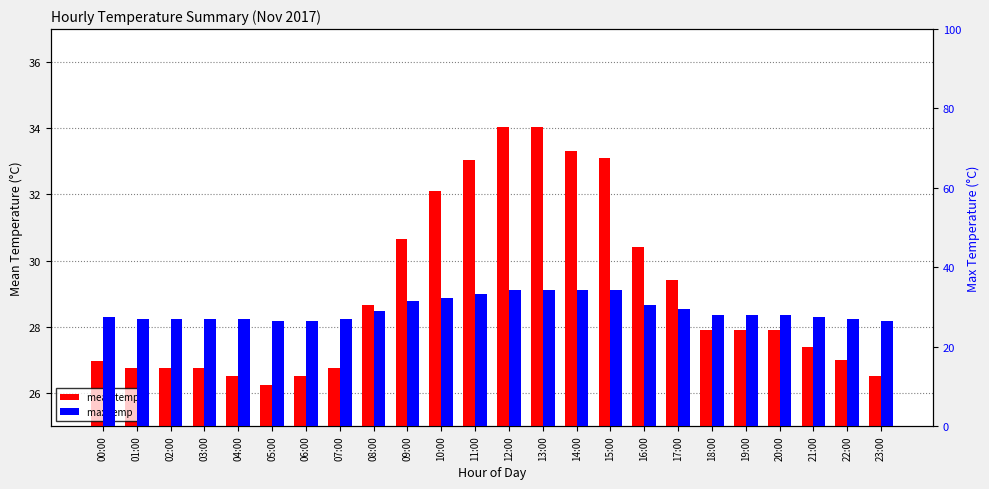

At 22:00, list the series in order from smallest to largest.

mean temp, max temp